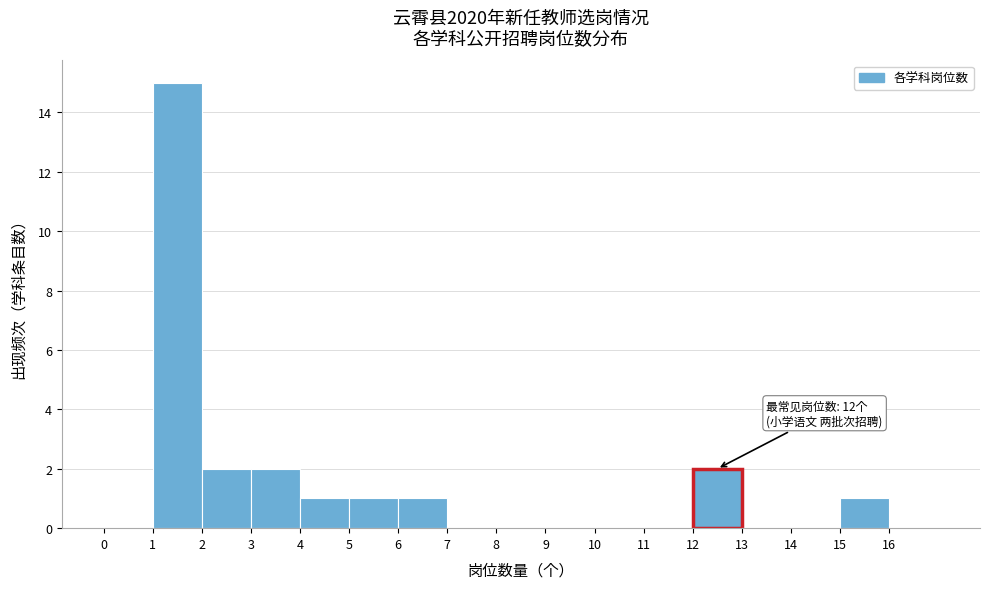

Over which range of the x-axis is the bar tallest?

1 to 2